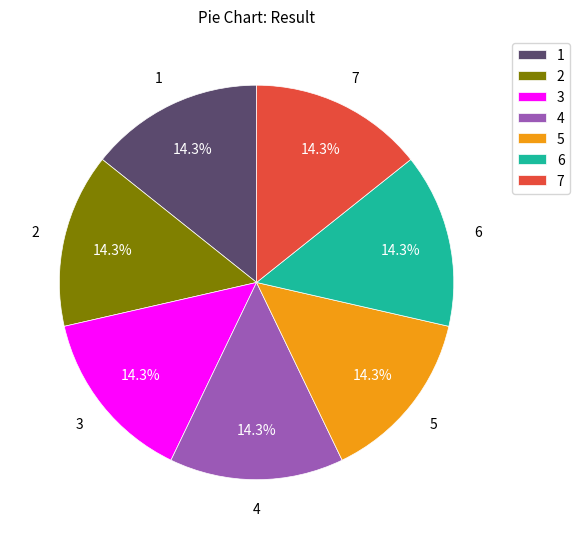

Approximately how many times larger is the value at 4 compared to 1?

1.0